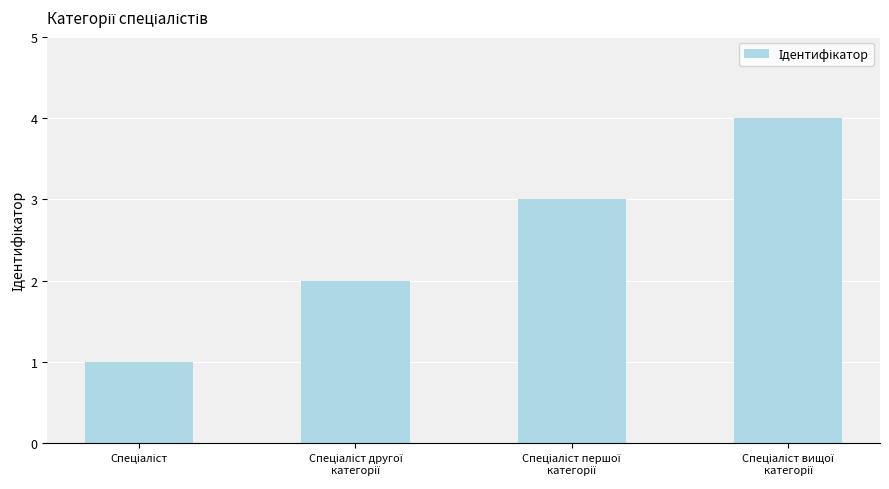

Reading left to right, what are all the values shown in this chart?

1	2	3	4